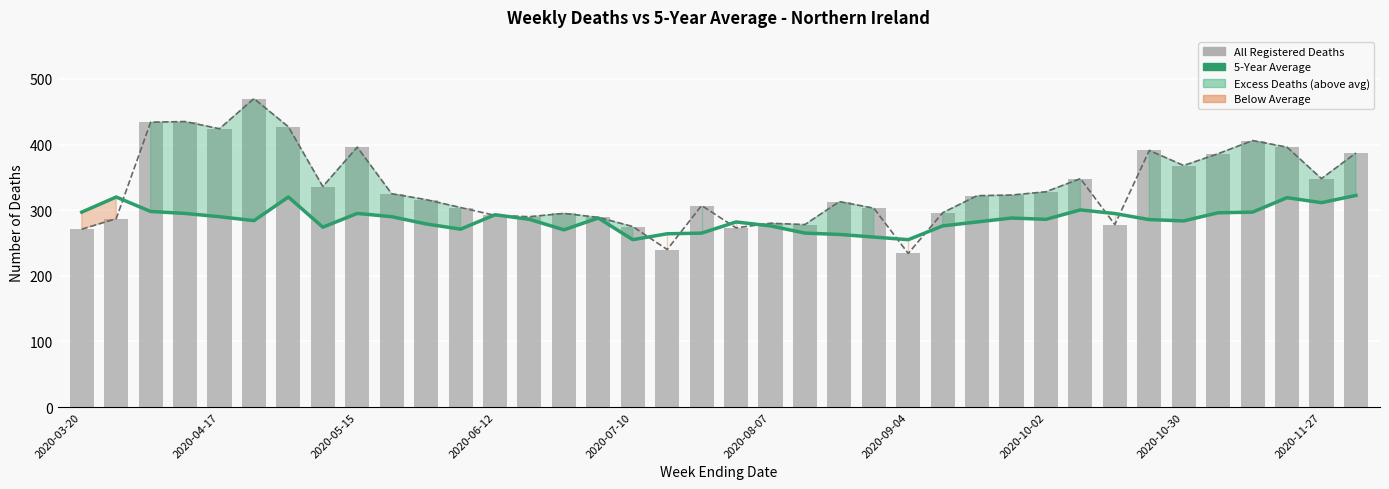

Is it true that All Registered Deaths (line) equals 260.1 at 2020-05-15?

False